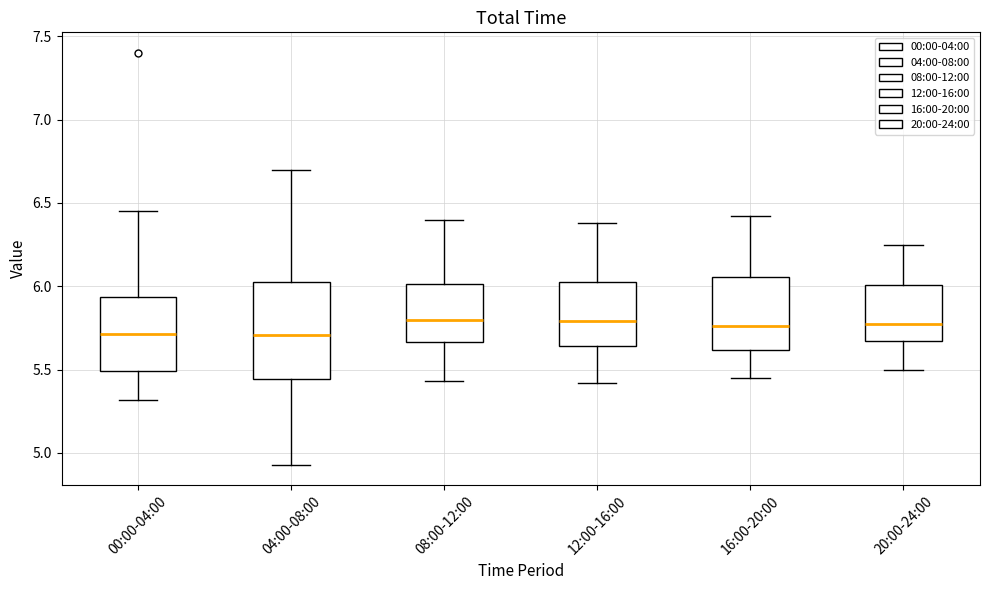

Reading left to right, read every box against the y-axis: the position of its median line, the range the box covers, and the ends of its whiskers. The values are not printed on the chart, so give them approximately, as read against the axis.

00:00-04:00: median 5.70, box 5.50 to 5.95, whiskers 5.30 to 6.45
04:00-08:00: median 5.70, box 5.45 to 6.05, whiskers 4.95 to 6.70
08:00-12:00: median 5.80, box 5.65 to 6.00, whiskers 5.45 to 6.40
12:00-16:00: median 5.80, box 5.65 to 6.05, whiskers 5.40 to 6.40
16:00-20:00: median 5.75, box 5.60 to 6.05, whiskers 5.45 to 6.40
20:00-24:00: median 5.80, box 5.65 to 6.00, whiskers 5.50 to 6.25